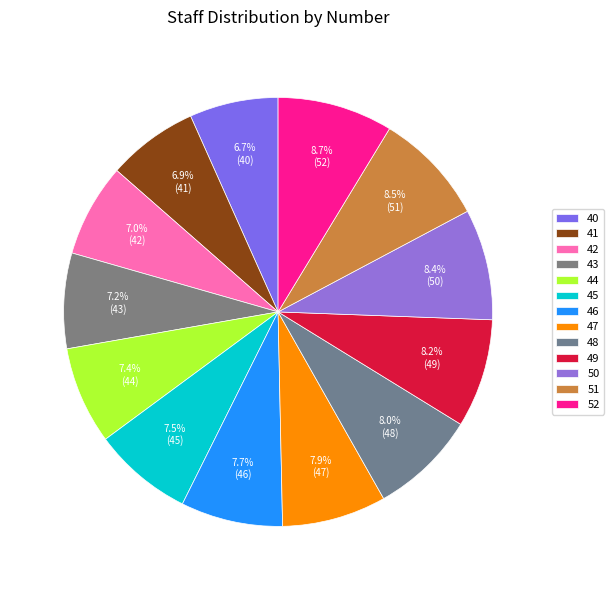

Is there any slice that represents more than half of the pie?

No